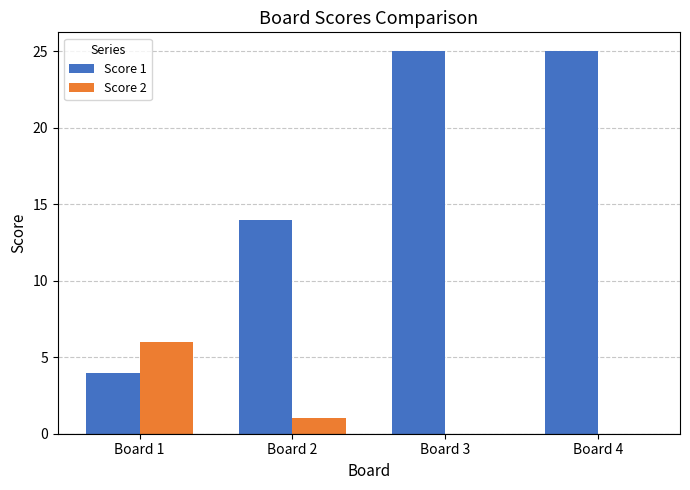

Which series changed the most between Board 1 and Board 3?

Score 1